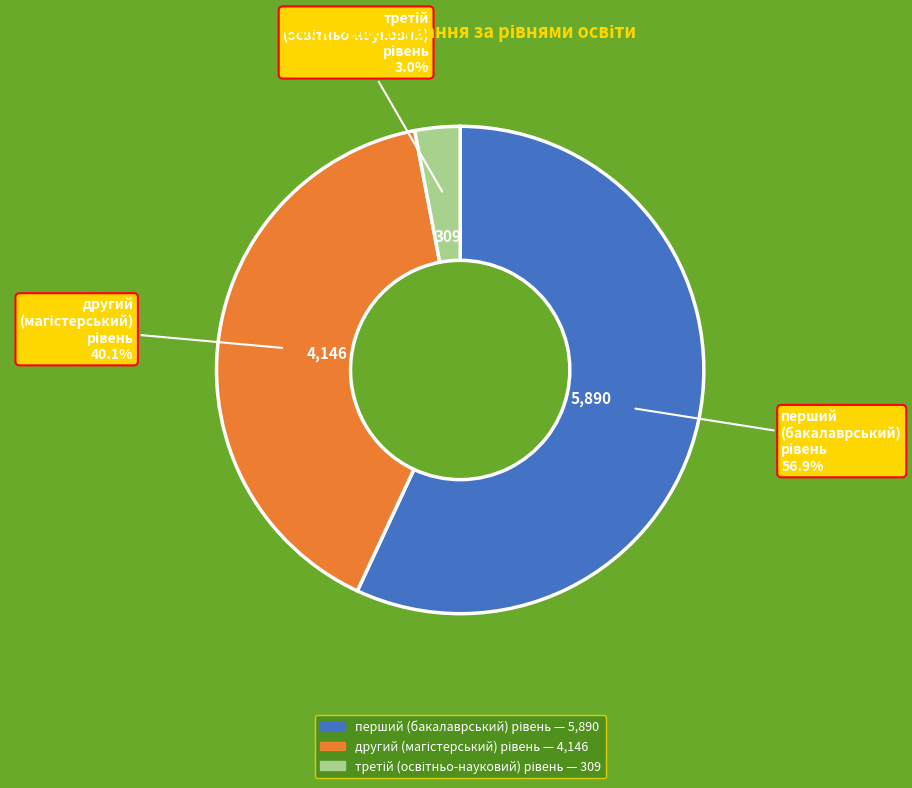

Is there a majority slice in this chart?

Yes